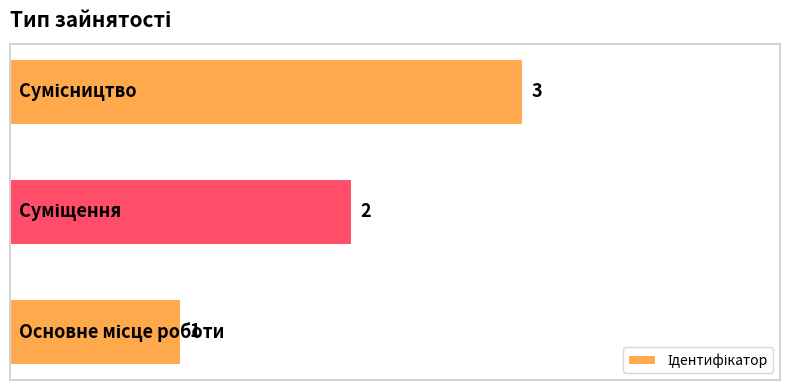

What is the maximum value shown in the chart?

3